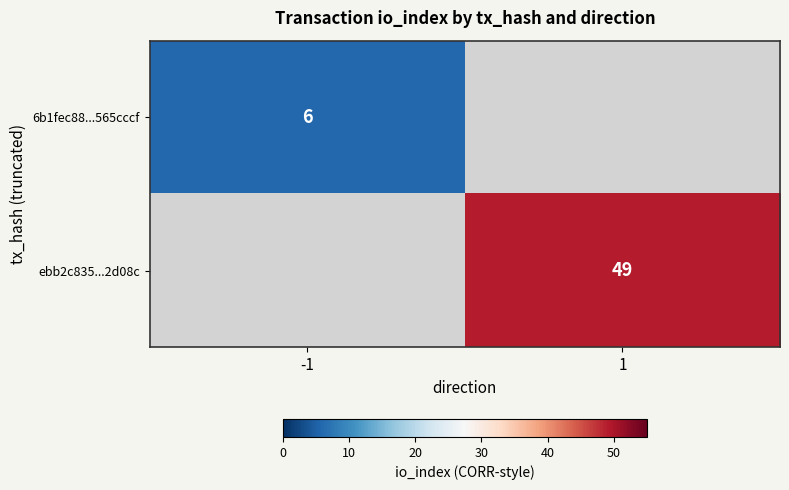

What is the smallest value displayed?

6.0